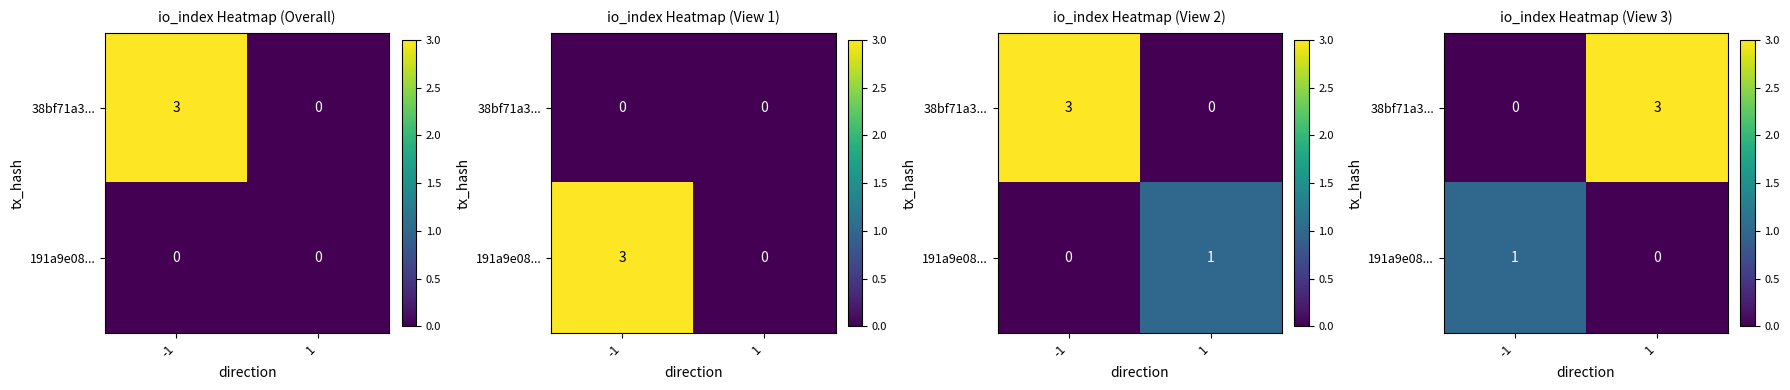

Count the 191a9e08... values in the range 0 to 1.

2